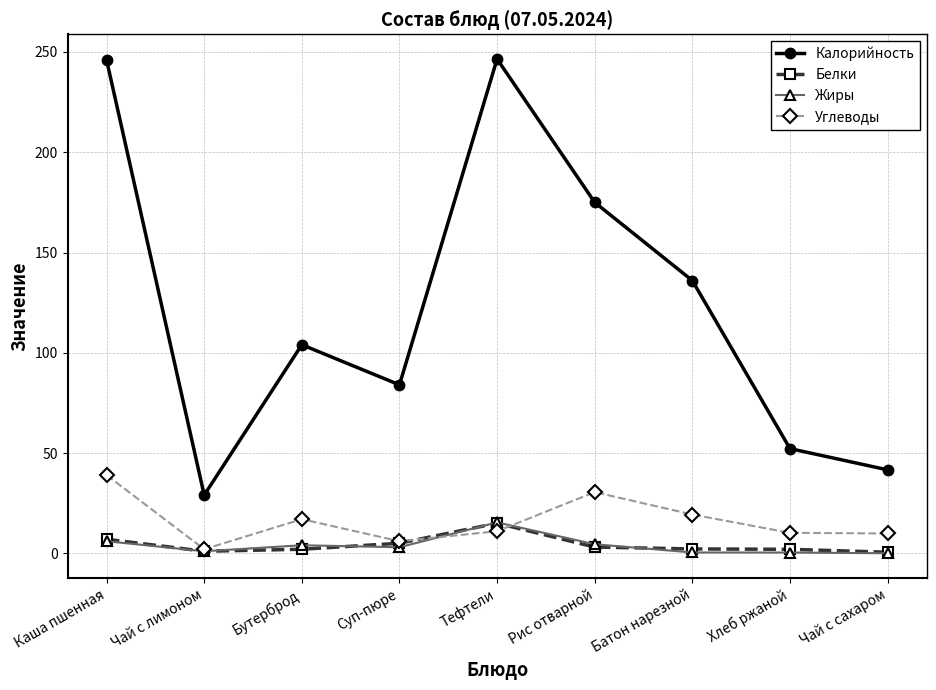

What are all the series names shown in the legend?

Калорийность, Белки, Жиры, Углеводы